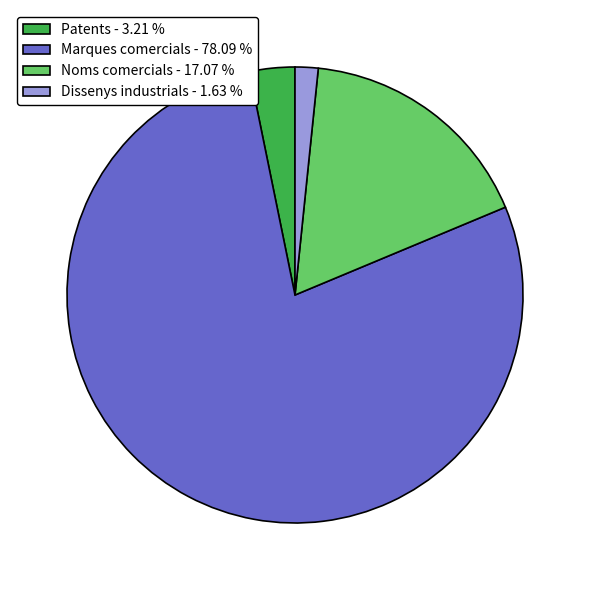

Which has a higher value, Noms comercials - 17.07 % or Dissenys industrials - 1.63 %?

Noms comercials - 17.07 %